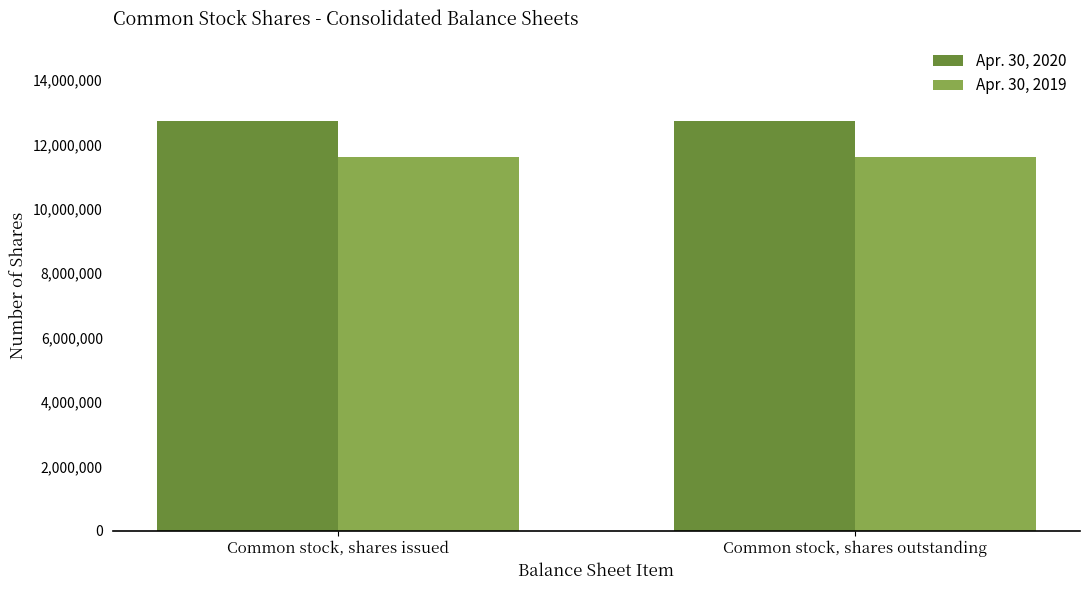

What is the highest value of the Apr. 30, 2019 series?

11619538